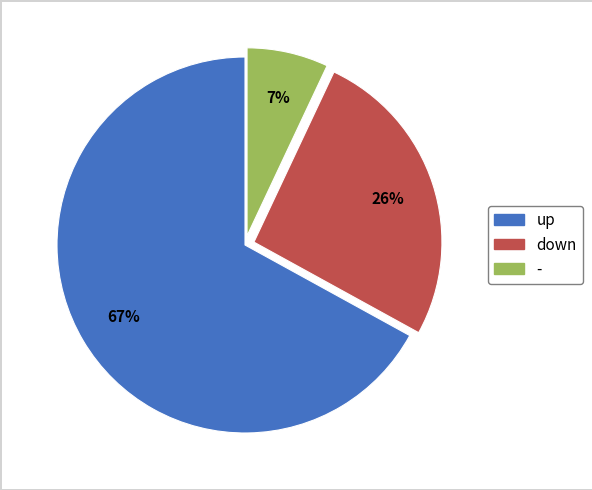

To the nearest percent, what is the average slice percentage?

33%